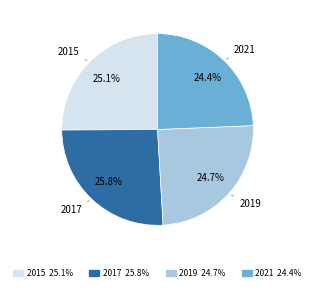

What percentage is the 2017 slice, to the nearest percent?

26%